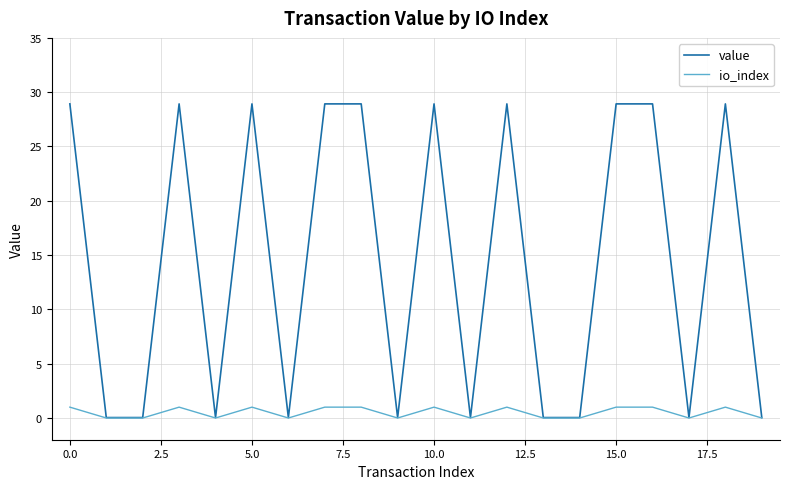

List the series in order of their peak value, highest first.

value, io_index